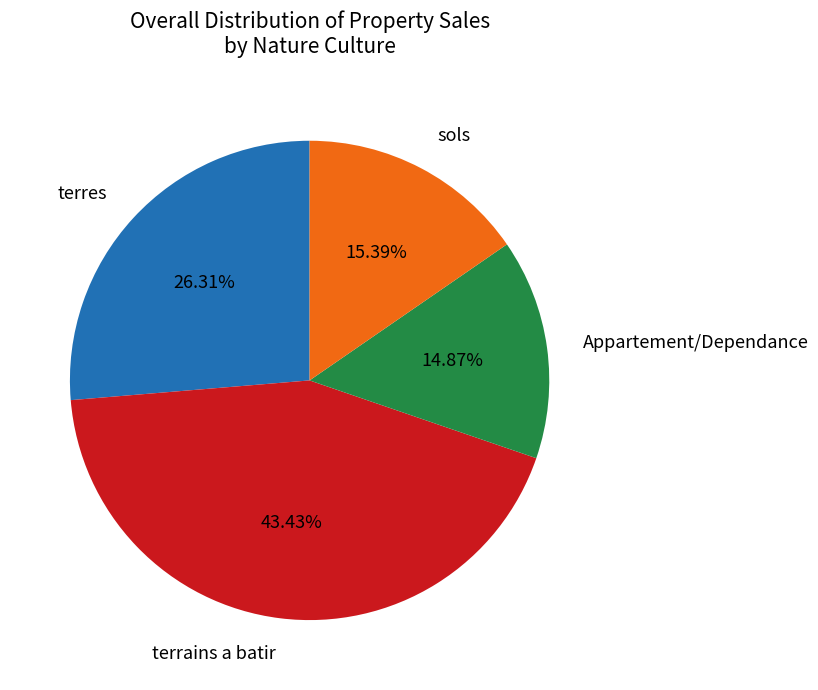

Is there a majority slice in this chart?

No